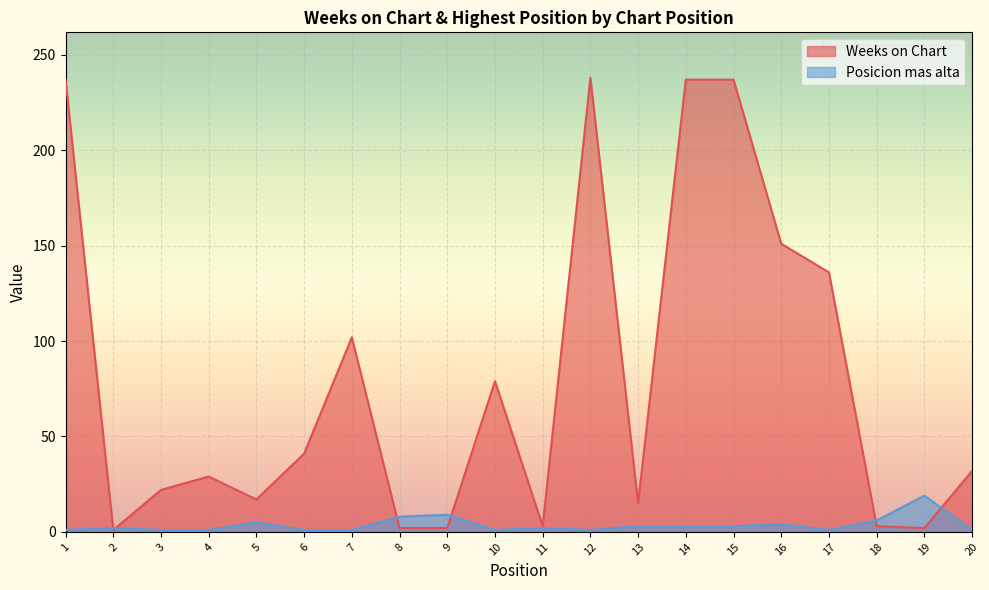

True or false: Posicion mas alta has more than 1 interior local peaks.

True